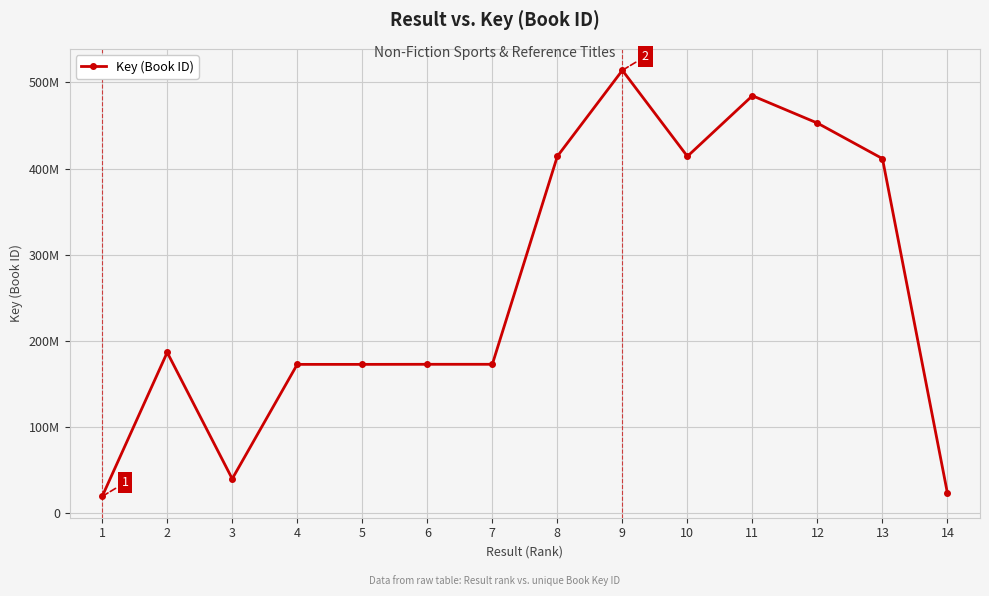

Reading right to left, extract all data points from this chart.

23083204	411649243	452877068	484628587	414286634	514146069	414339473	172951836	172952888	172863425	172862438	40043293	186749738	19626324